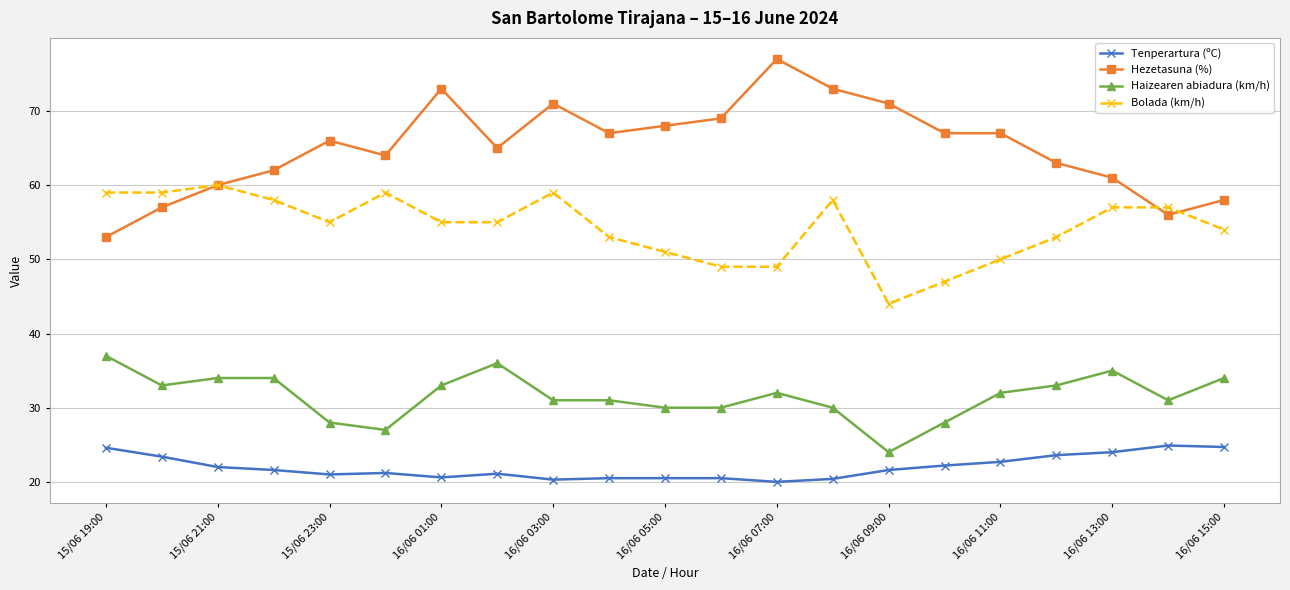

True or false: Bolada (km/h) and Tenperartura (ºC) intersect in this chart.

False